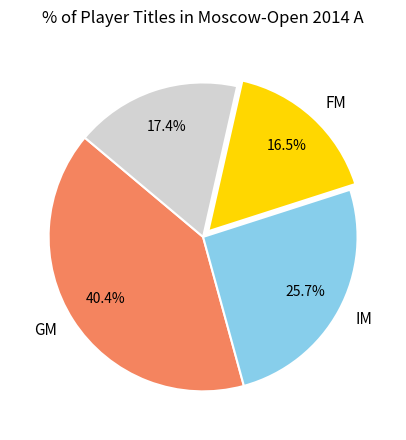

Is there any slice that represents more than half of the pie?

No